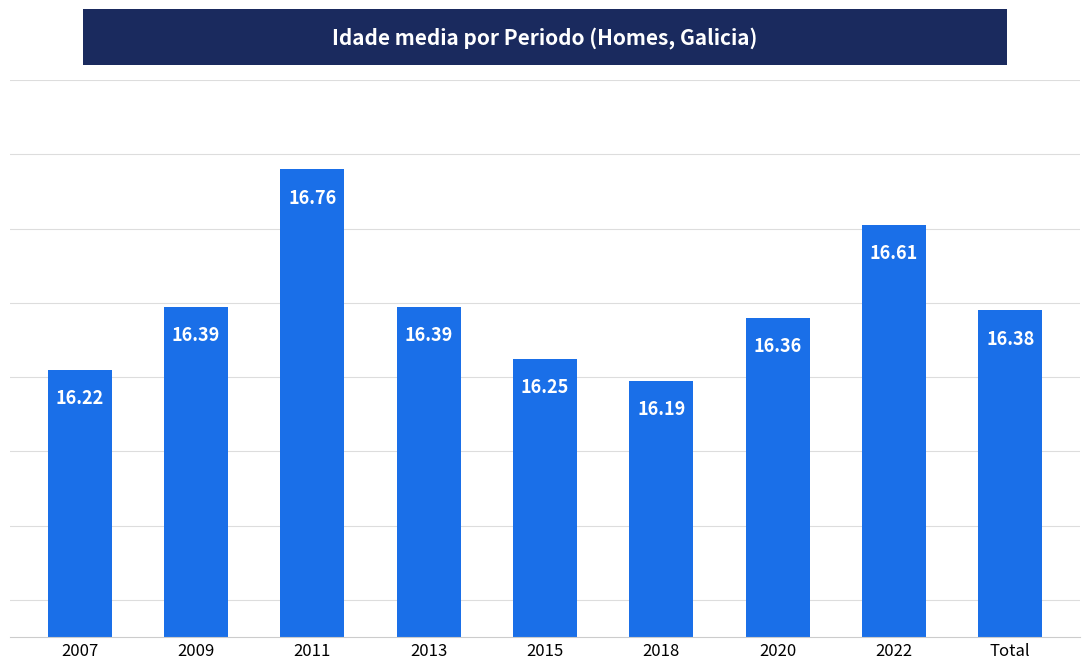

What is the sum of the values at 2018 and 2009?

32.6